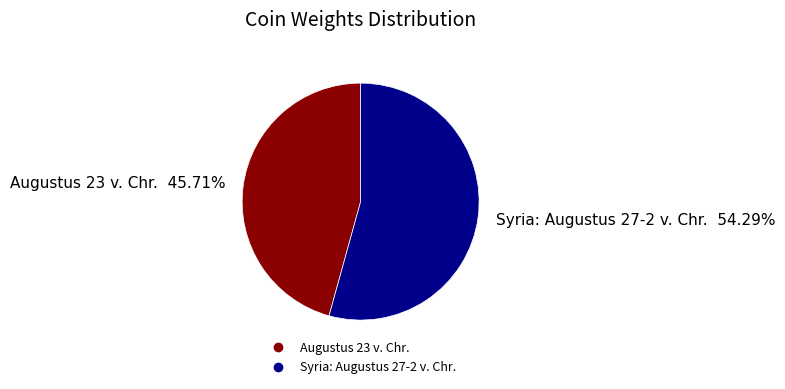

The Augustus 23 v. Chr. slice represents 46% of the pie. True or false?

True